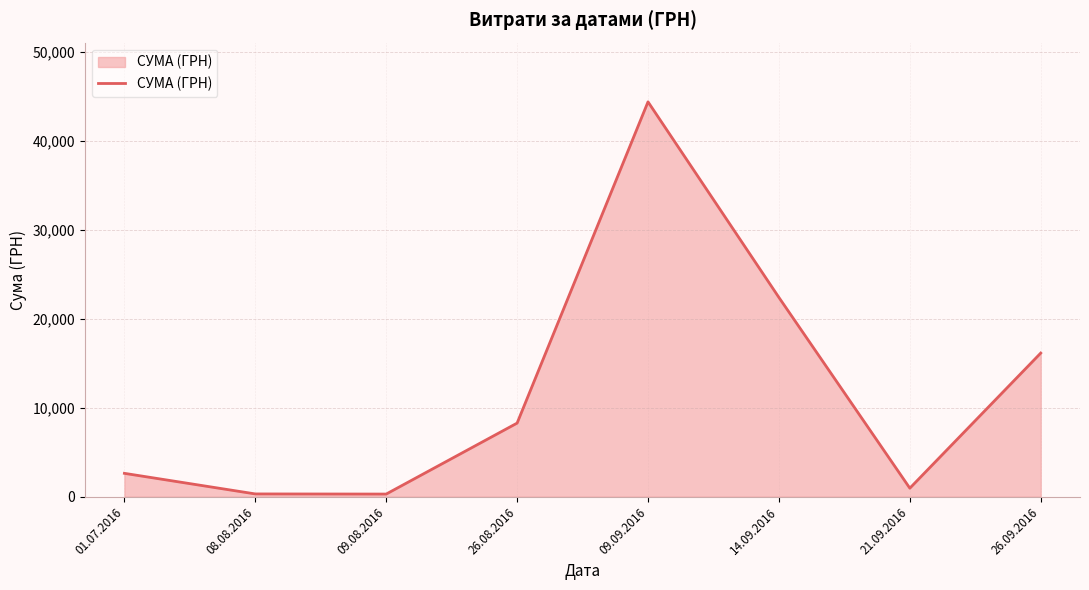

Count the number of values greater than 8269.

4